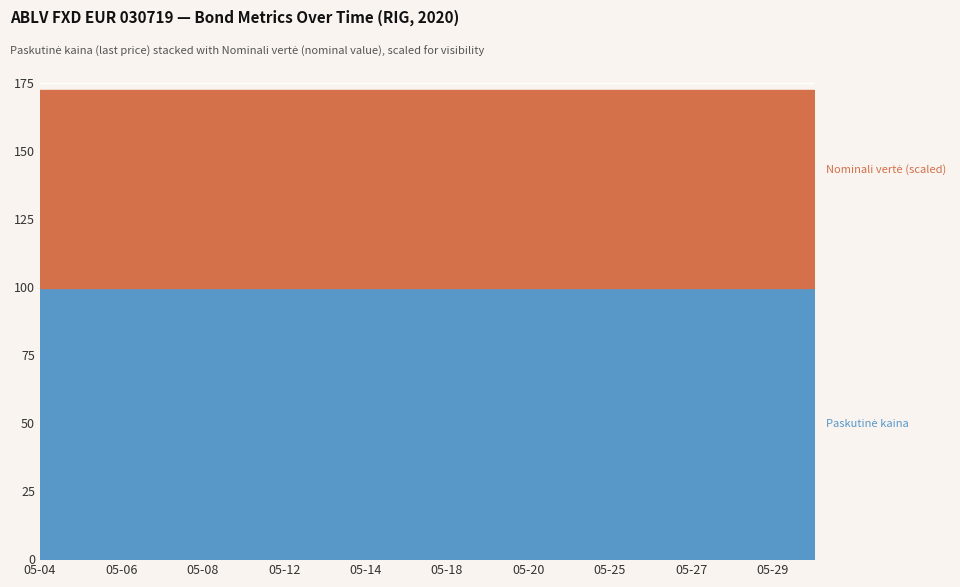

At 2020-05-18, list the series in order from largest to smallest.

Paskutinė kaina, Nominali vertė